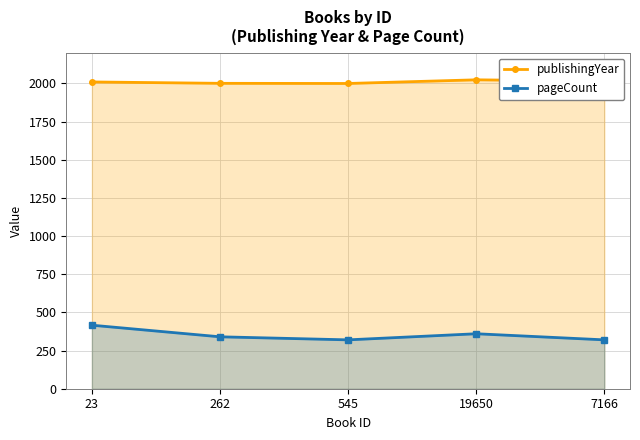

Rank the series by their average value, from lowest to highest.

pageCount, publishingYear